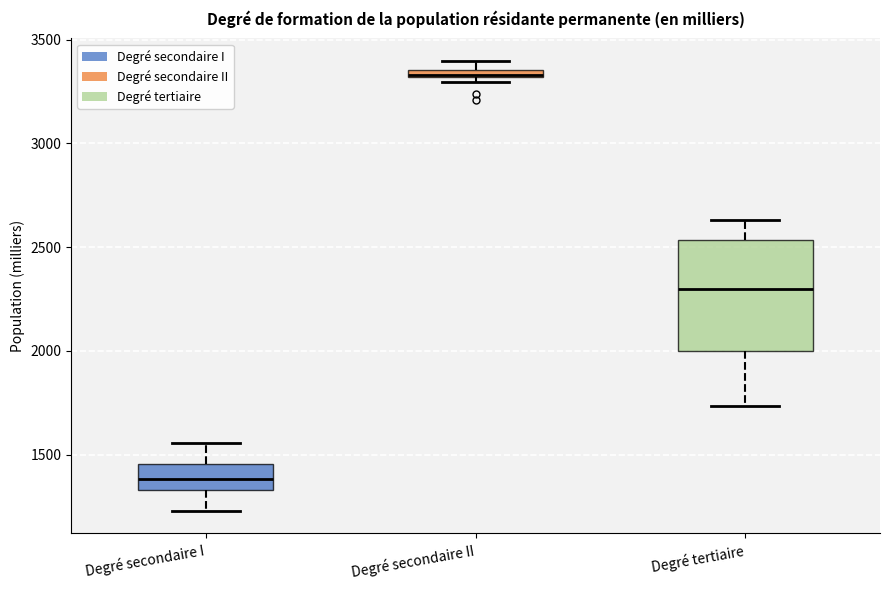

Which box has the highest median line?

Degré secondaire II